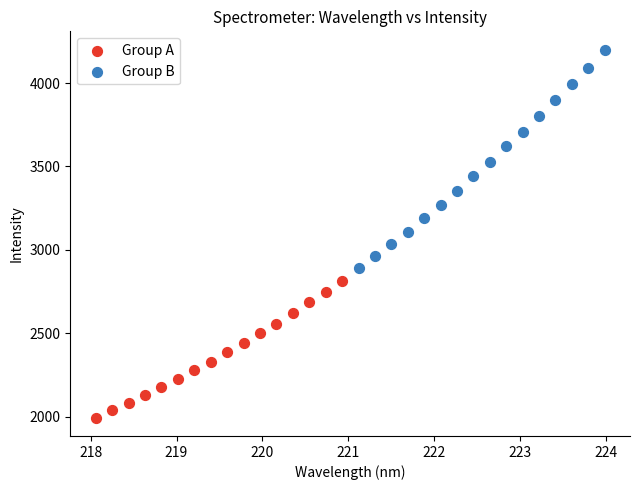

Which series contains the lowest Y value?

Group A